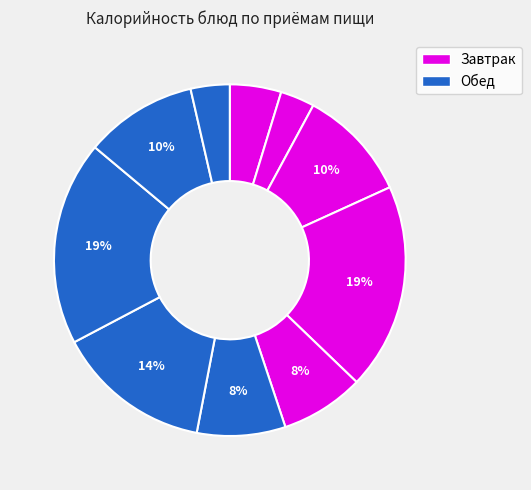

How many segments does this pie chart have?

10